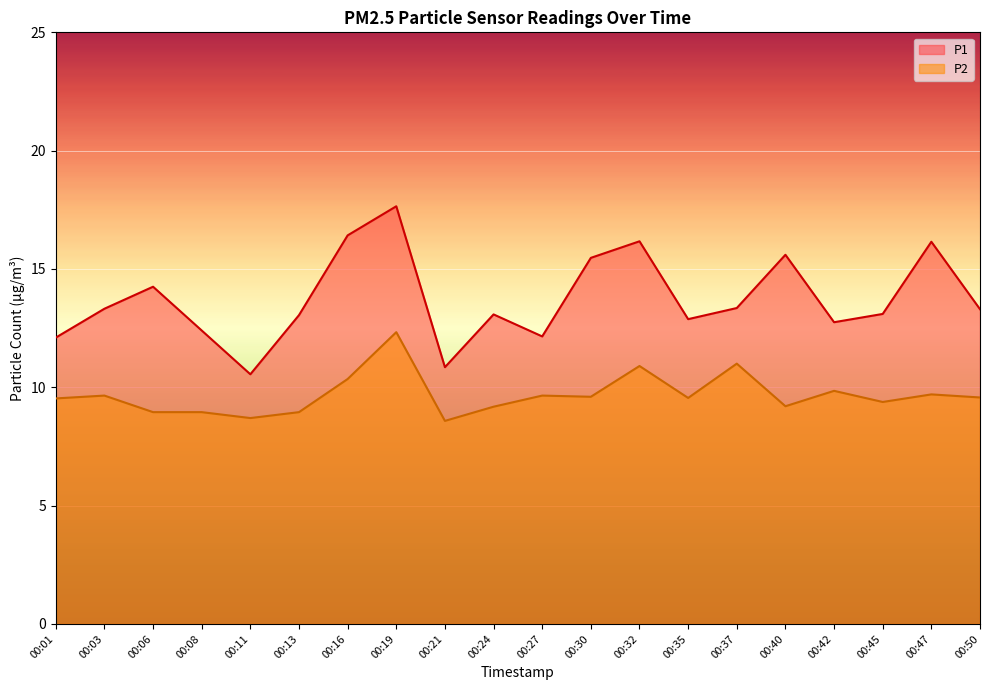

True or false: P1 has a value of 4.8 at 00:35.

False